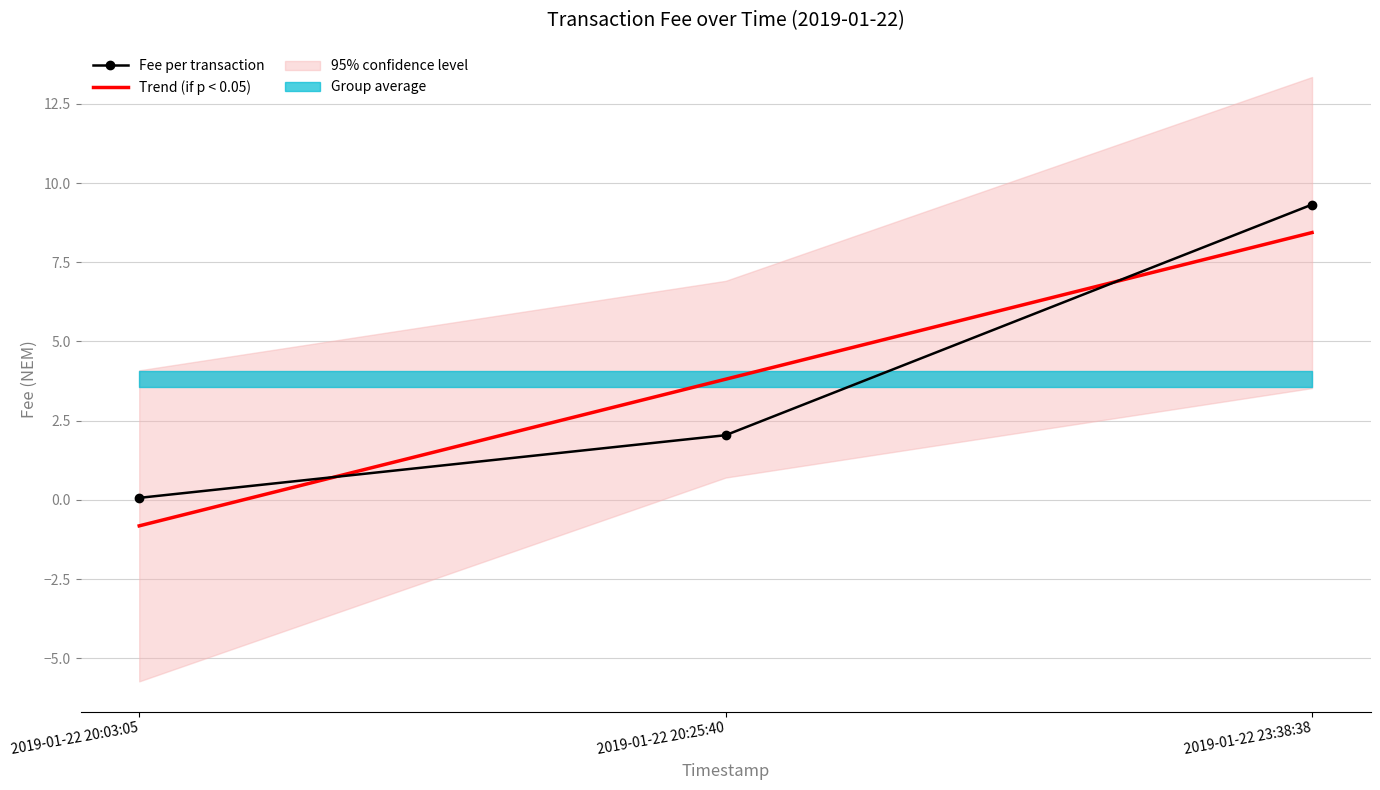

How many data points in Trend (if p < 0.05) are less than 3?

1